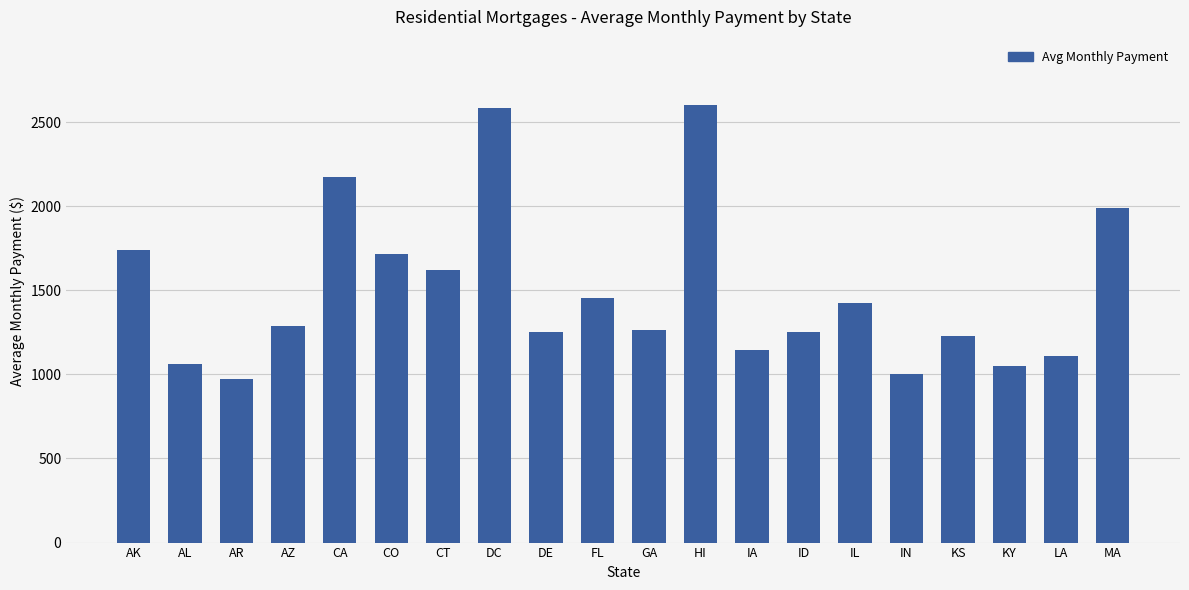

What is the label of the 10th bar from the left?

FL